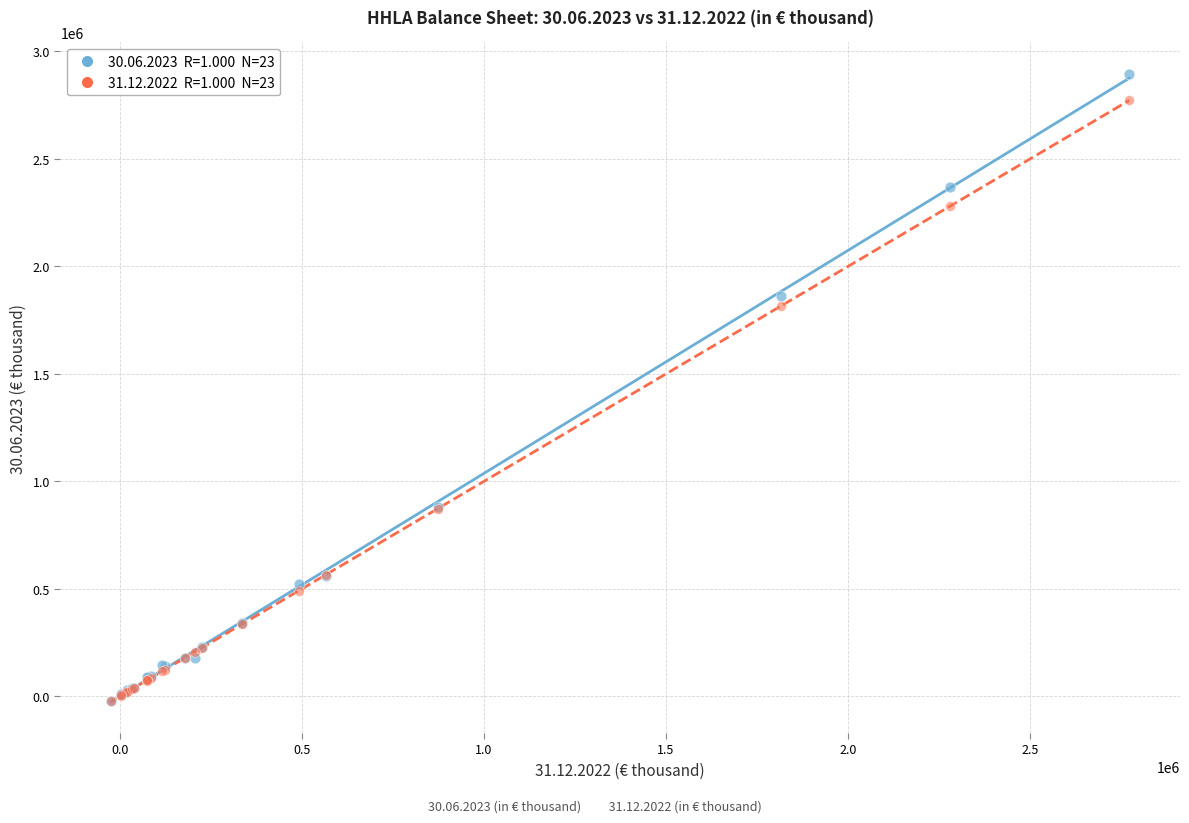

Across all series, what Y value is closest to 1435778?

1814607